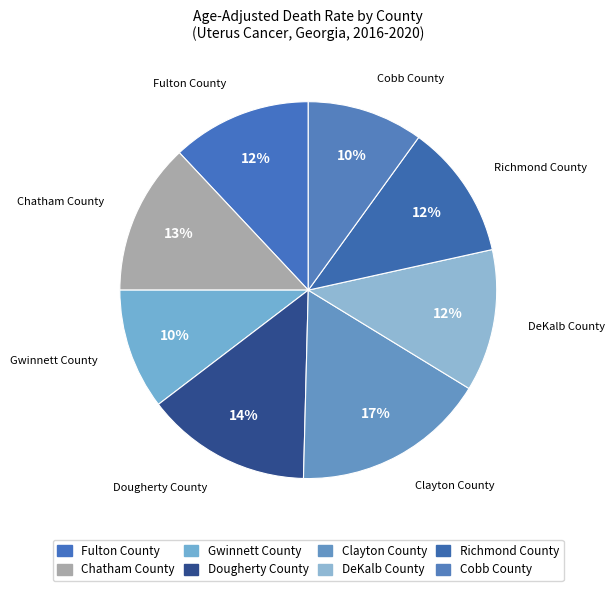

Does any single category account for the majority?

No